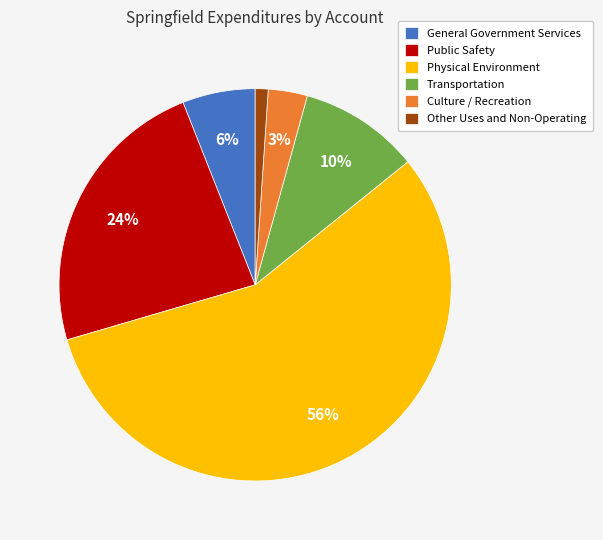

Rank the categories by value from lowest to highest.

Other Uses and Non-Operating, Culture / Recreation, General Government Services, Transportation, Public Safety, Physical Environment